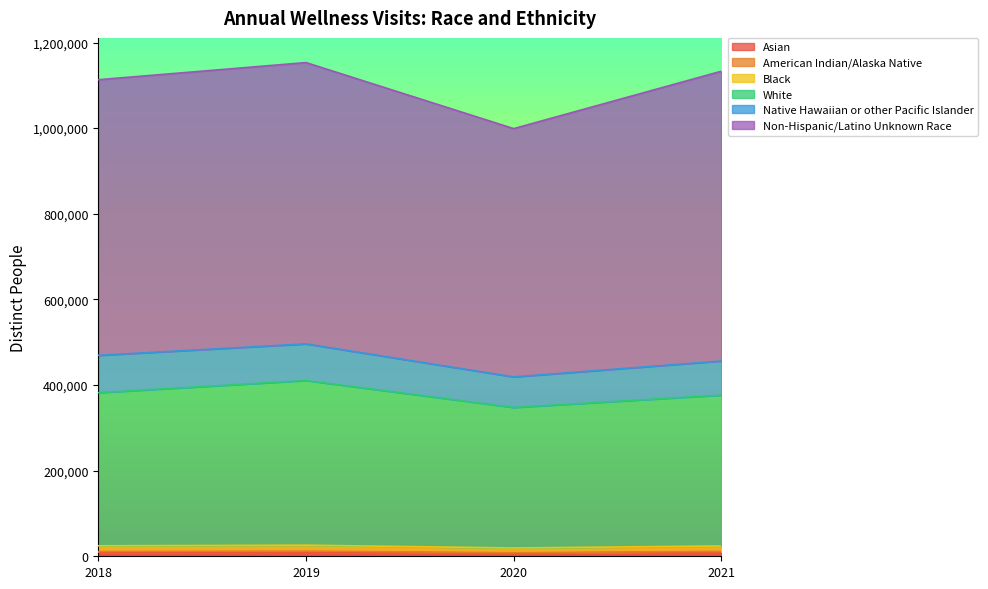

List the labels in order of Black value, largest first.

2019, 2018, 2021, 2020